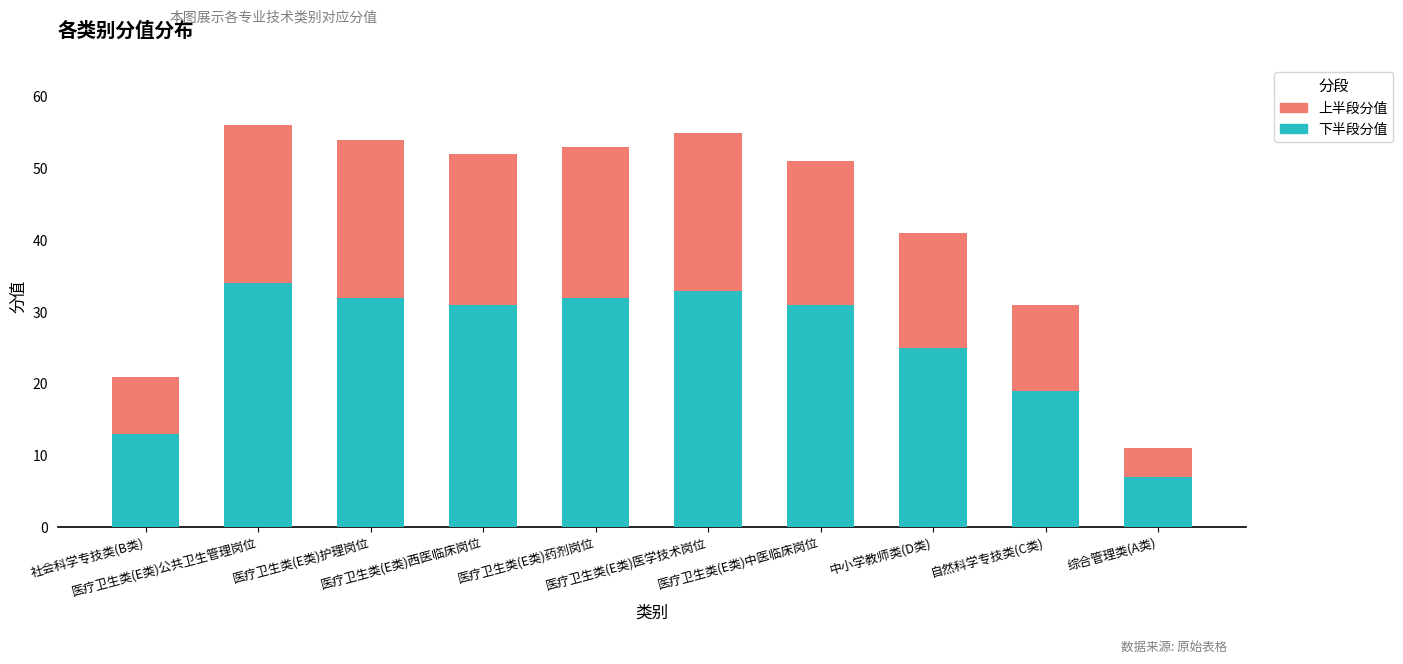

What is the highest value of the 下半段分值 series?

34